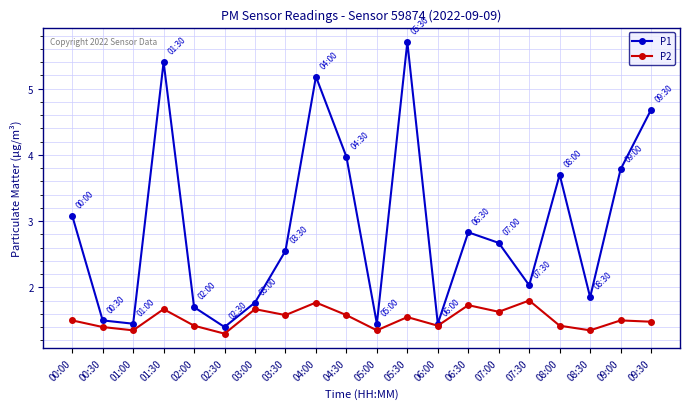

Which series changed the most between 07:00 and 08:00?

P1